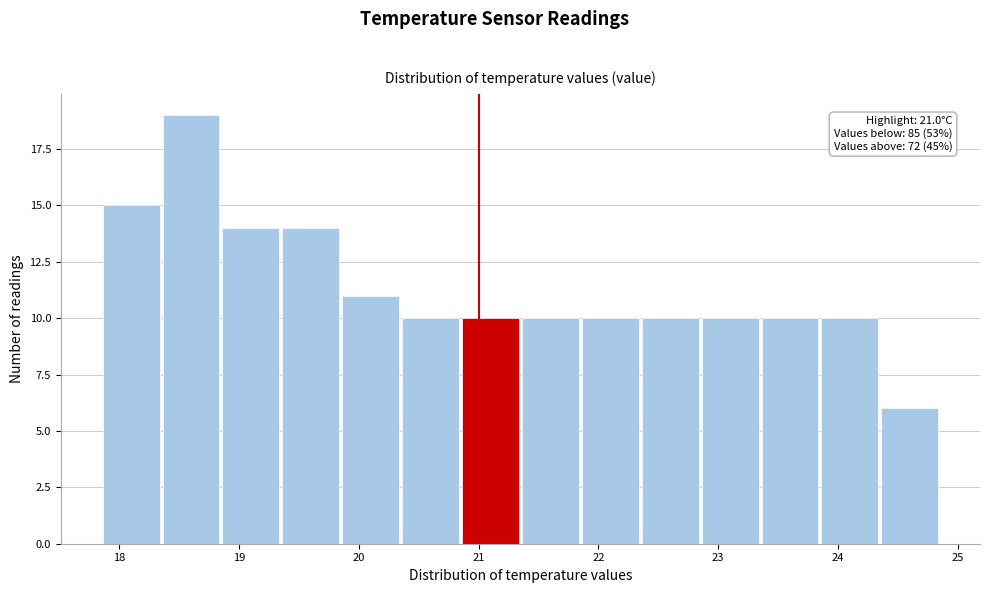

Which range on the x-axis has the tallest bar?

18.35 to 18.85